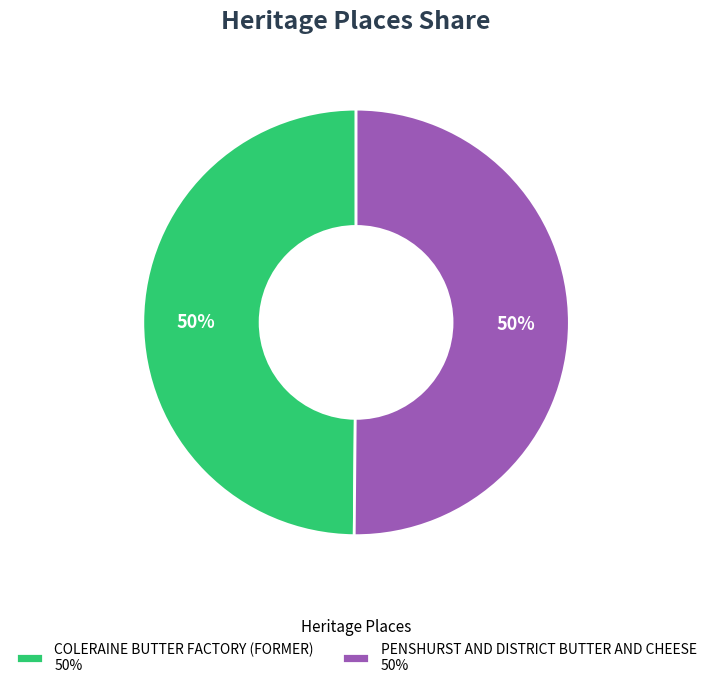

True or false: PENSHURST AND DISTRICT BUTTER AND CHEESE accounts for 43% of the total.

False